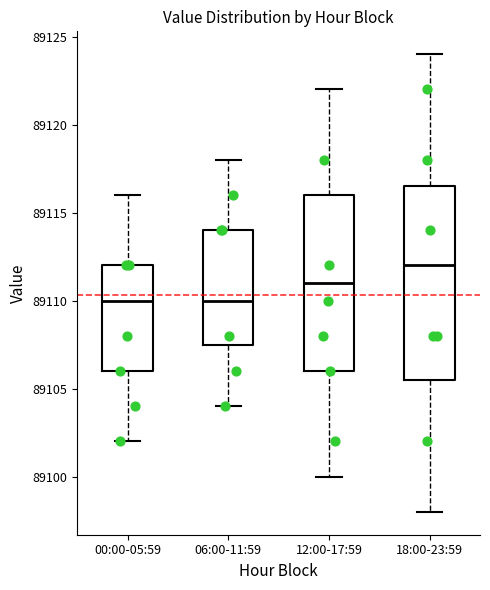

Reading left to right, transcribe this box plot: for each box, give where its median line is, the range the box spans, and where its two whiskers end, as read against the y-axis. The values are not printed on the chart, so give them approximately, as read against the axis.

00:00-05:59: median 89110.0, box 89106.0 to 89112.0, whiskers 89102.0 to 89116.0
06:00-11:59: median 89110.0, box 89107.5 to 89114.0, whiskers 89104.0 to 89118.0
12:00-17:59: median 89111.0, box 89106.0 to 89116.0, whiskers 89100.0 to 89122.0
18:00-23:59: median 89112.0, box 89105.5 to 89116.5, whiskers 89098.0 to 89124.0